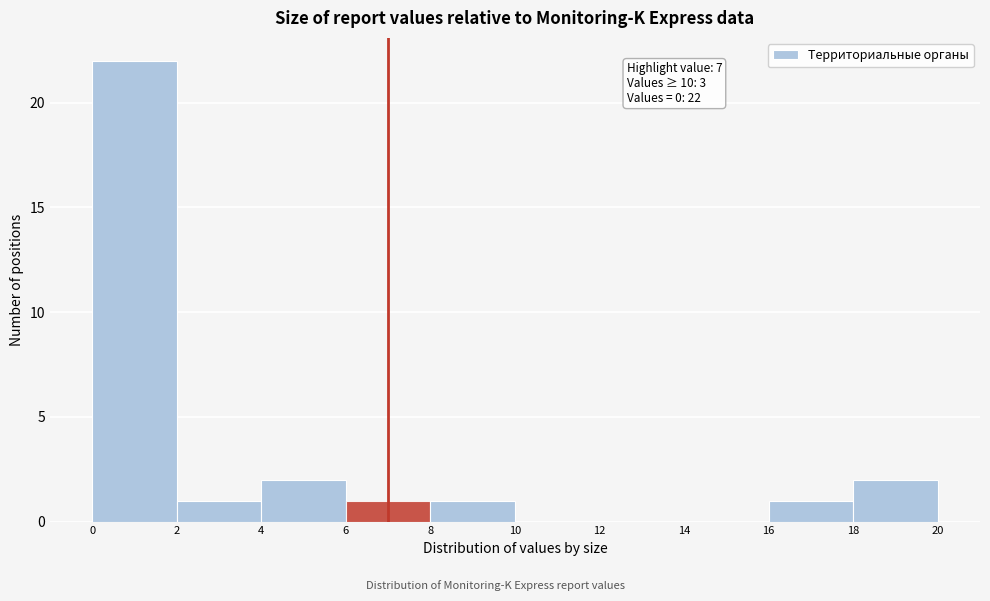

Over which range of the x-axis is the bar tallest?

0 to 2